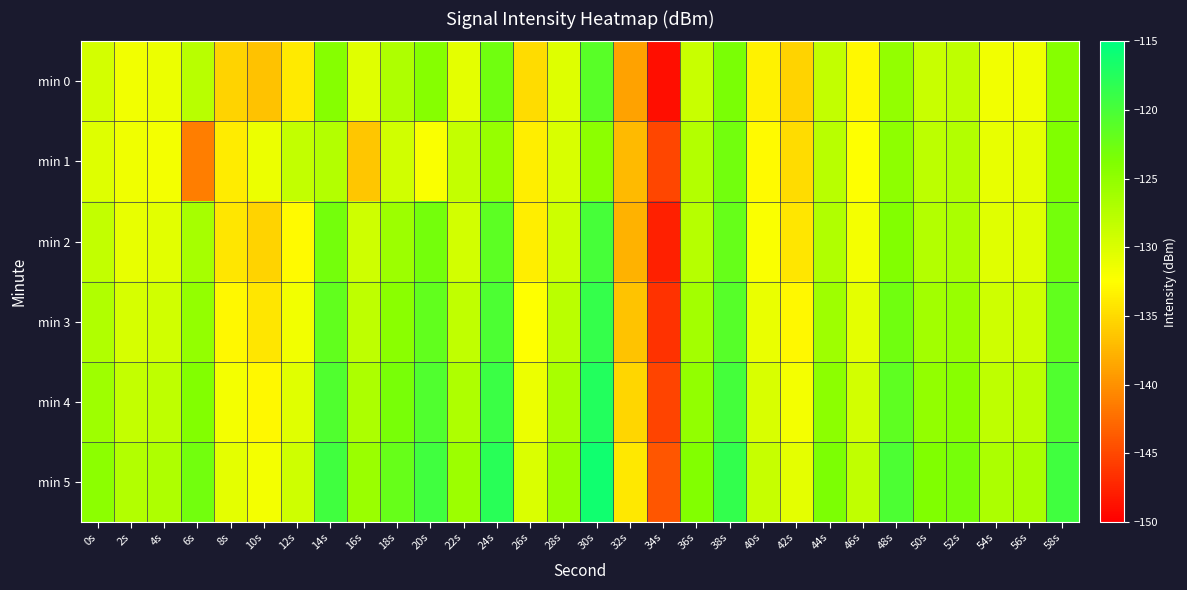

Which series changed the most between 18s and 58s?

min 1